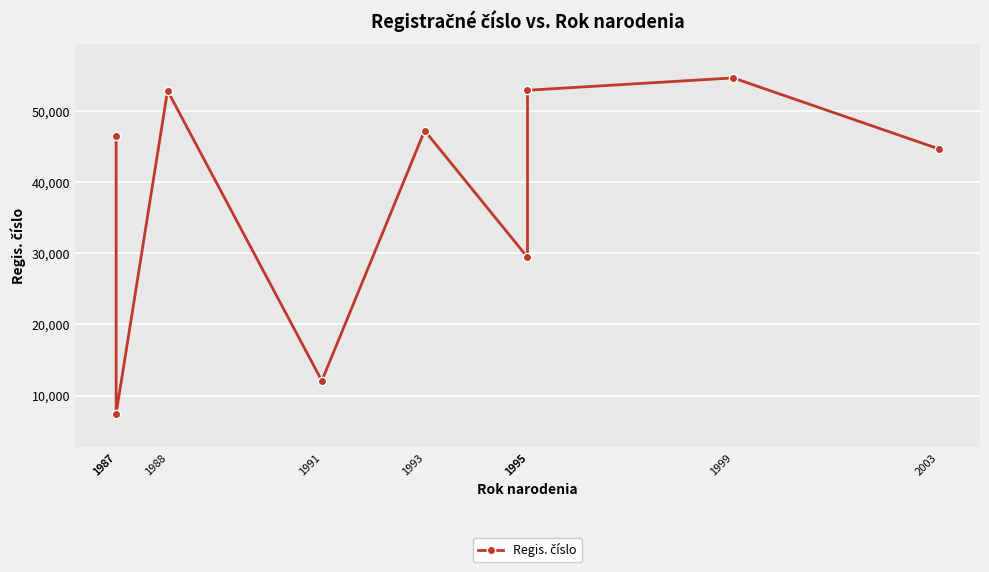

Read the value at 2003, to the nearest 50.

44700